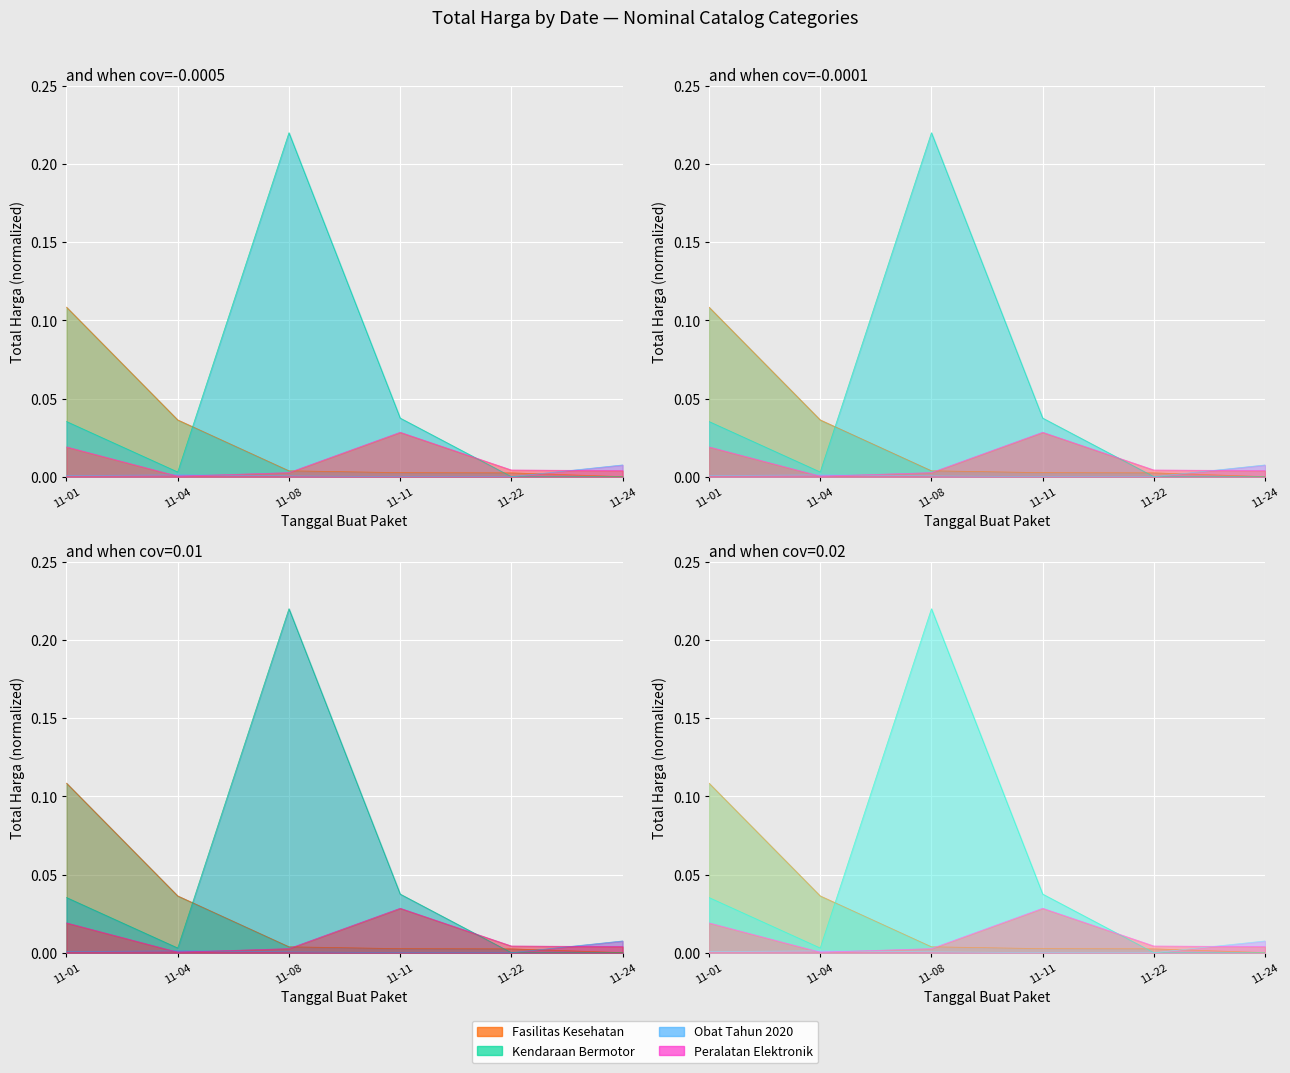

Does the chart display data point markers on the line(s)?

No